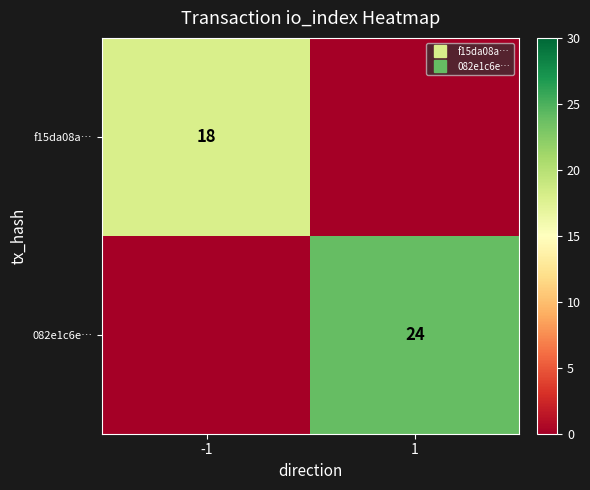

What is the total value across all series at -1?

18